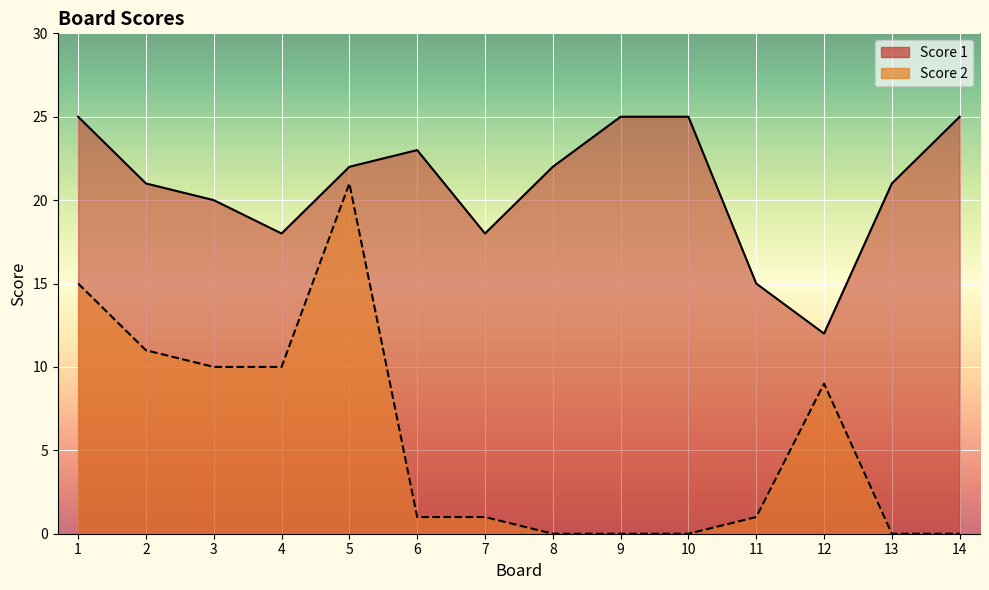

What is the total value across all series at 9?

25